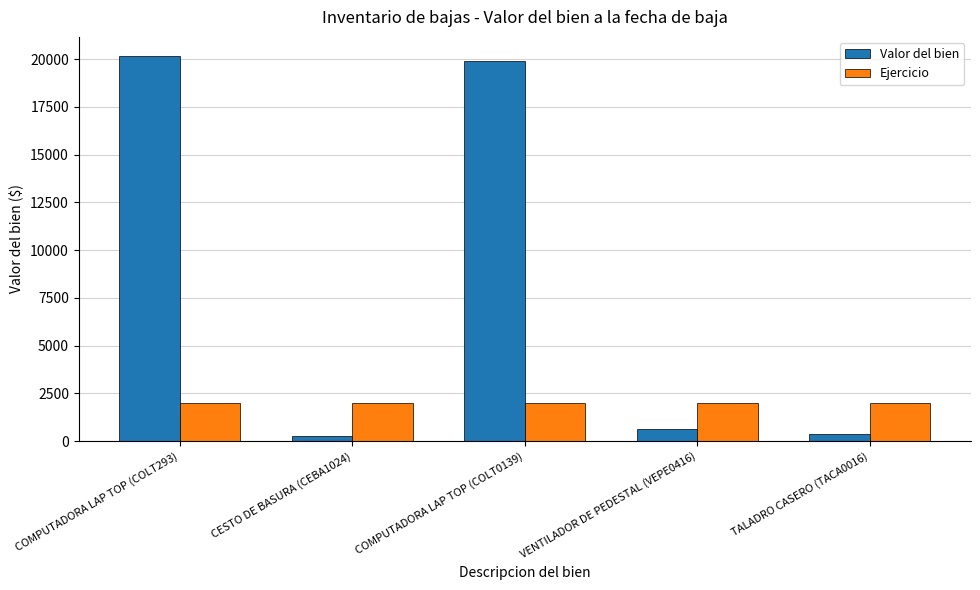

What is the total value across all series at TALADRO CASERO (TACA0016)?

2390.3